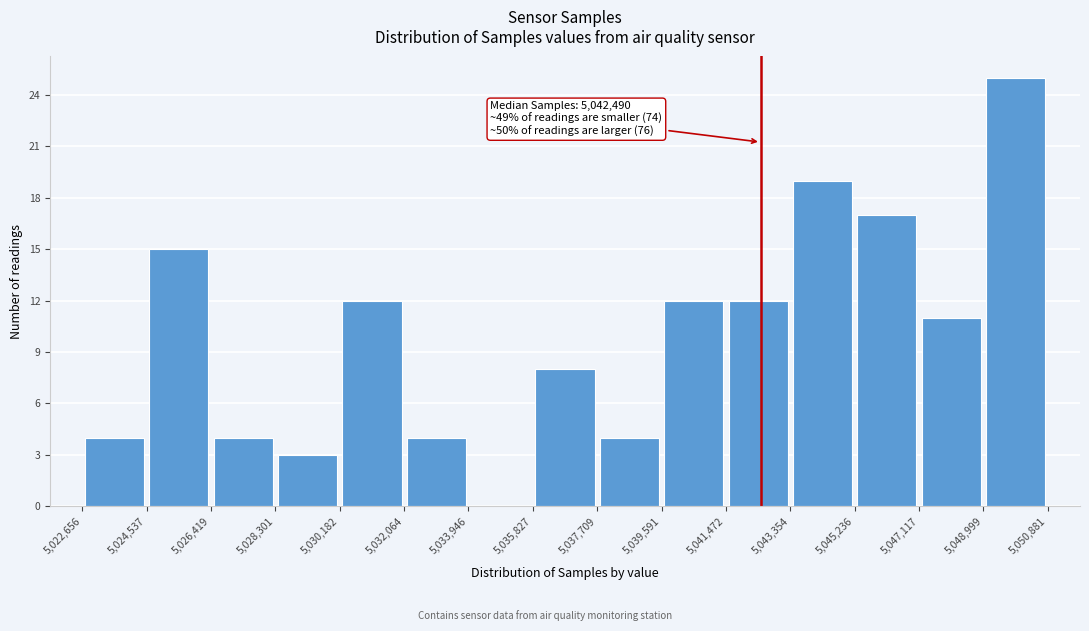

Over which range of the x-axis is the bar tallest?

5,048,999 to 5,050,881